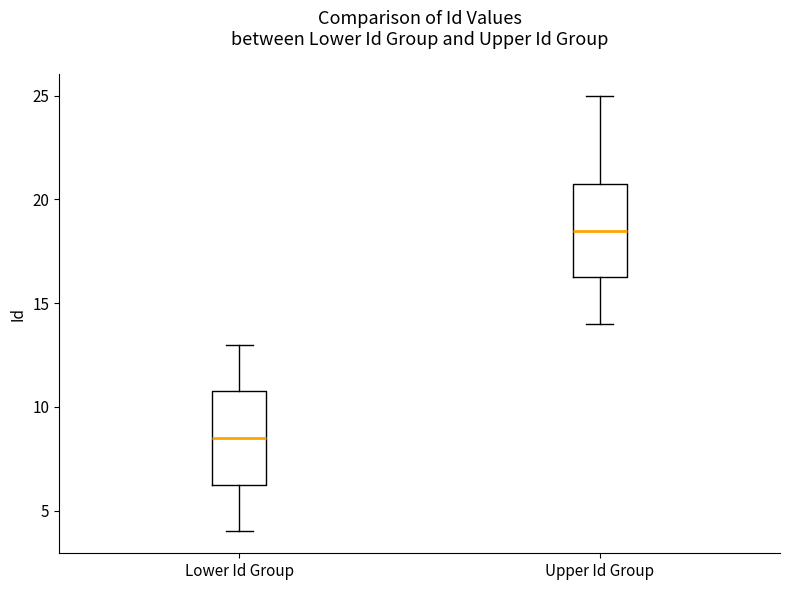

Which box has the lowest median line?

Lower Id Group